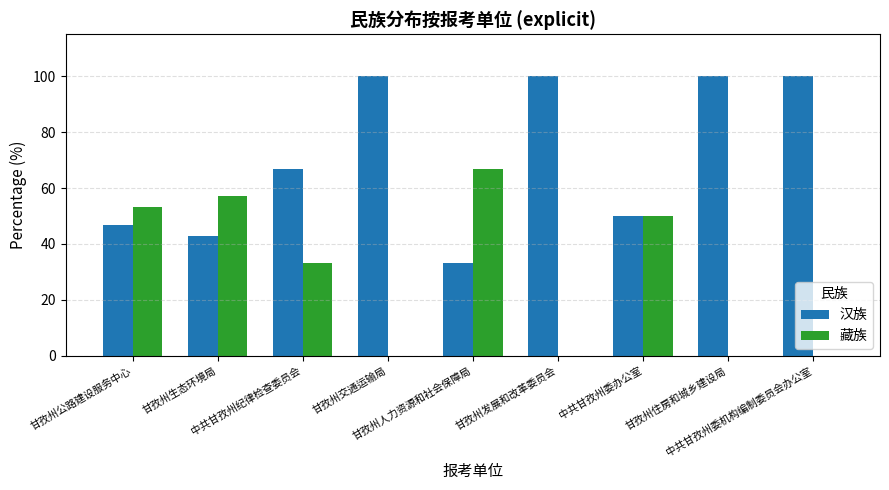

The 汉族 series shows 33.3 at 甘孜州人力资源和社会保障局. True or false?

True